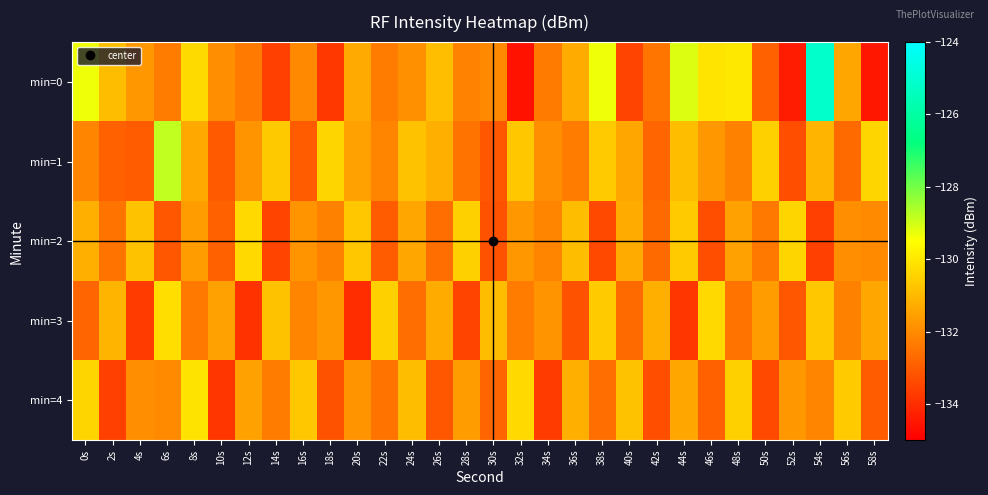

What is the difference between the highest and lowest values at 34s?

1.9